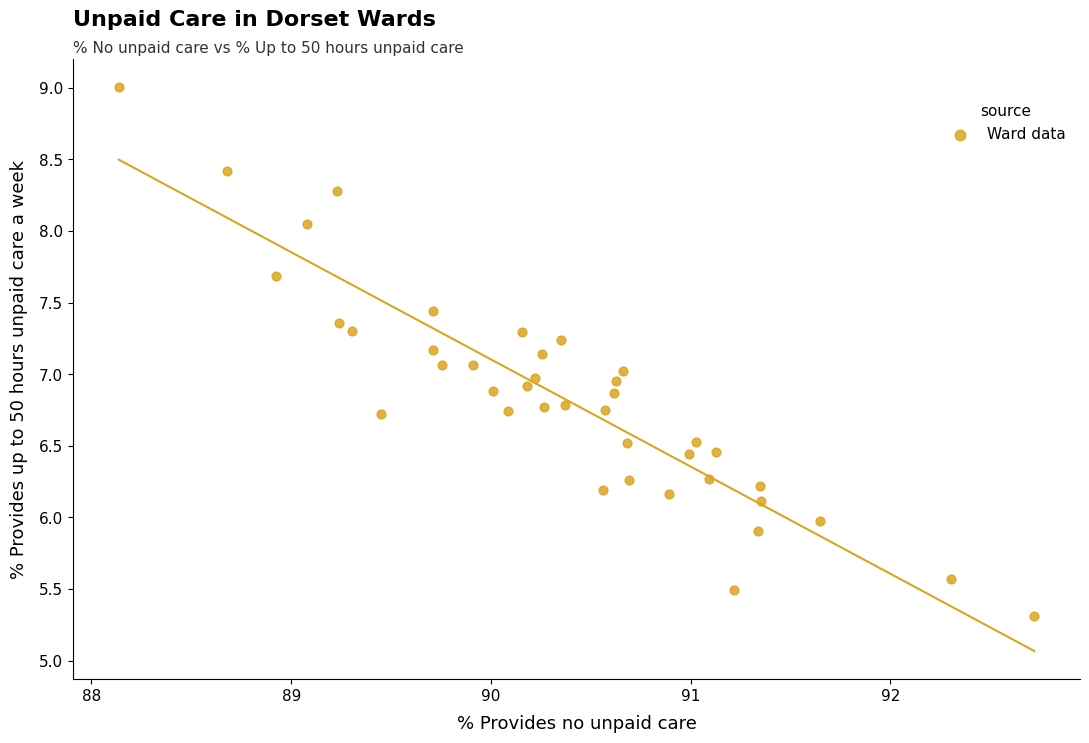

What is the range of X values (max minus min)?

4.6